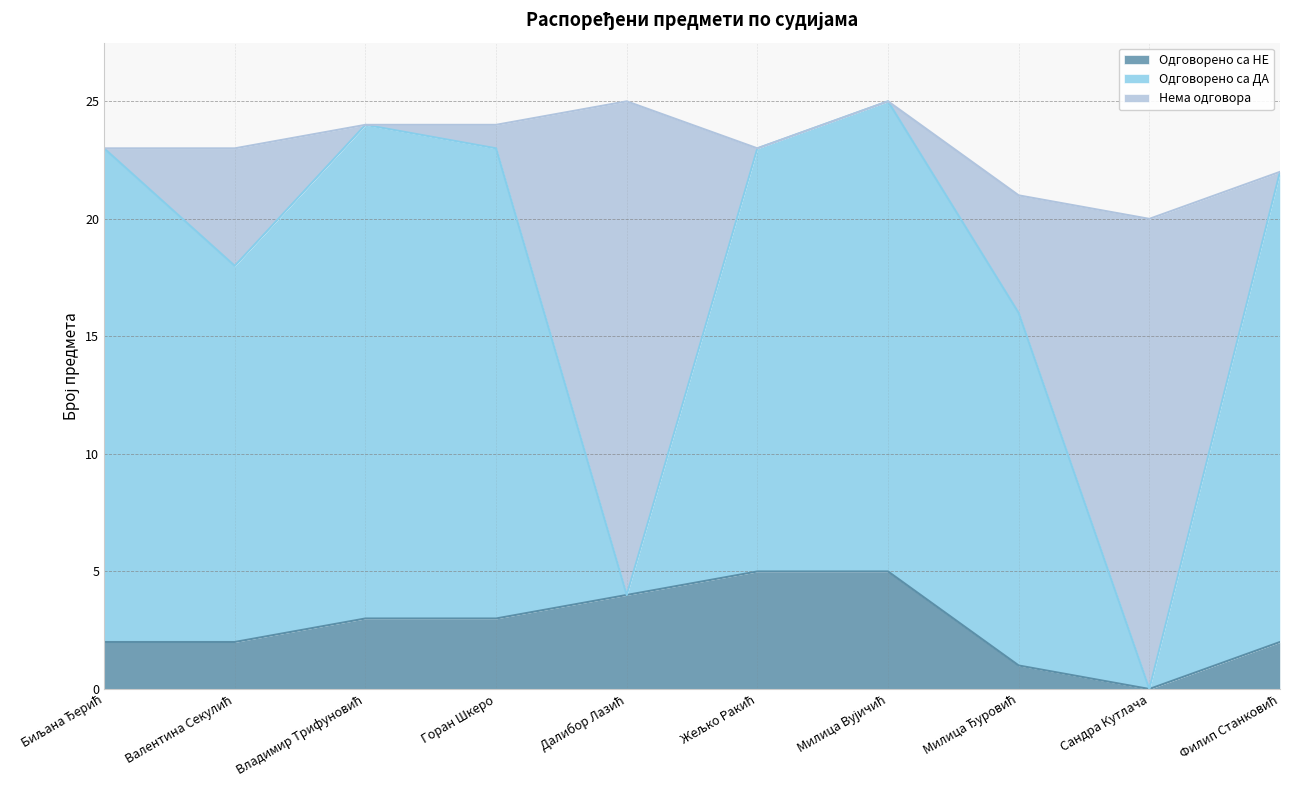

The Одговорено са НЕ series shows 3 at Горан Шкеро. True or false?

True